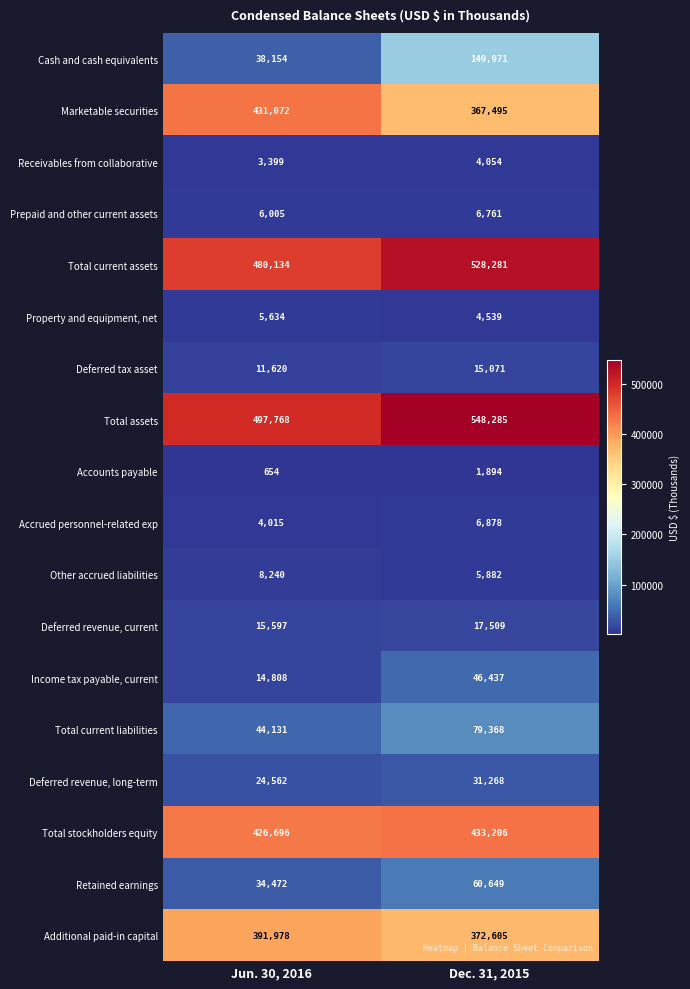

The Total assets series shows 175557 at Dec. 31, 2015. True or false?

False